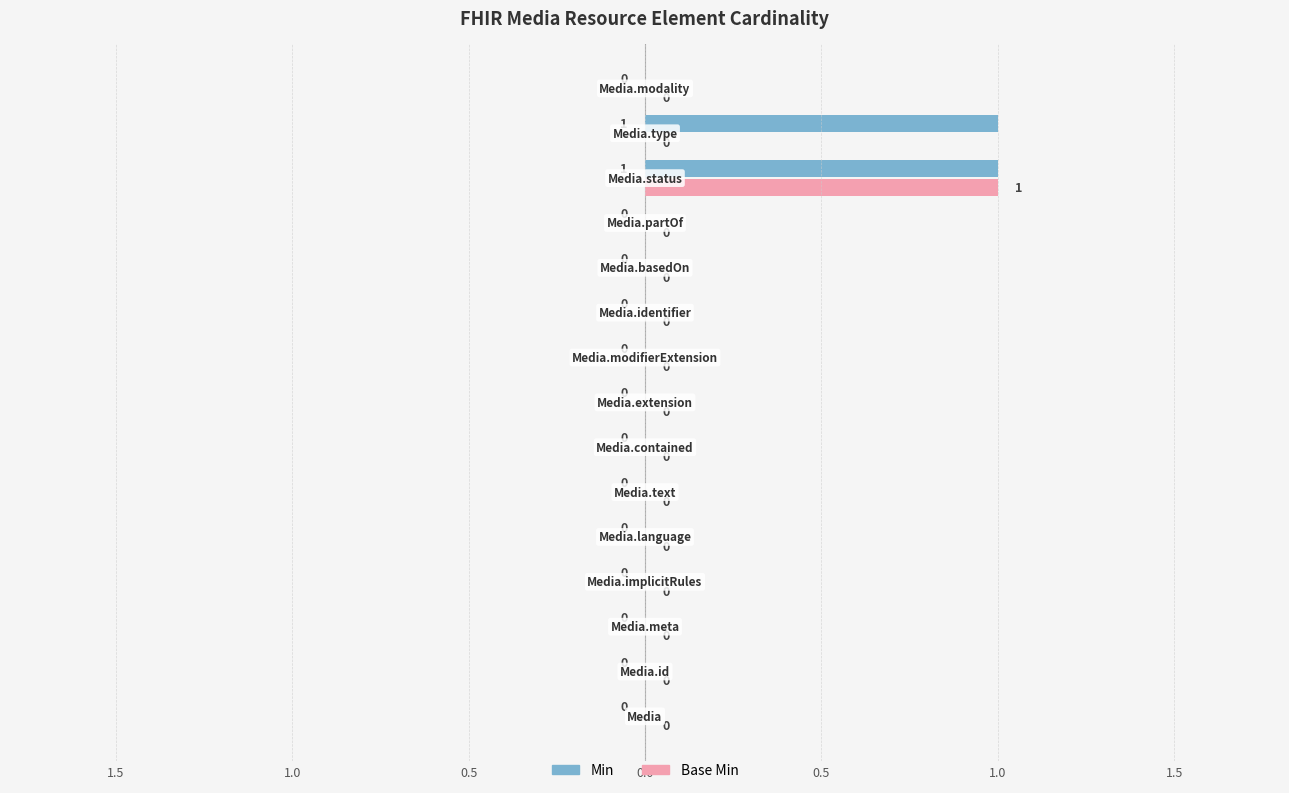

At which label does Min reach its minimum?

Media